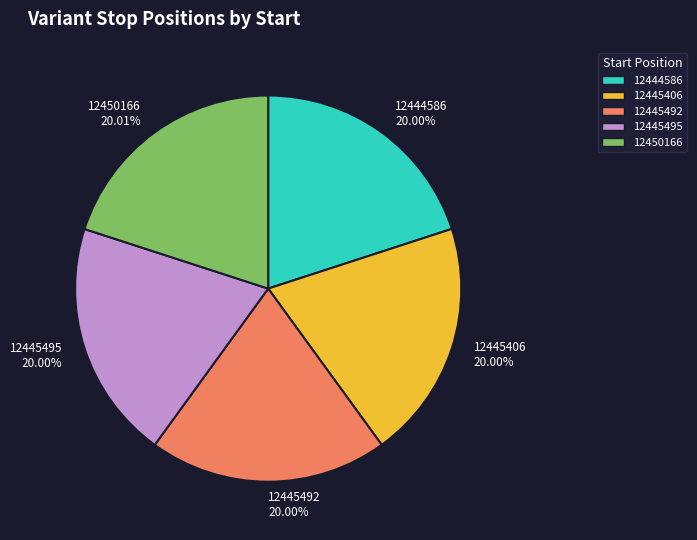

Does 12445492 20.00% represent more than half of the total?

No